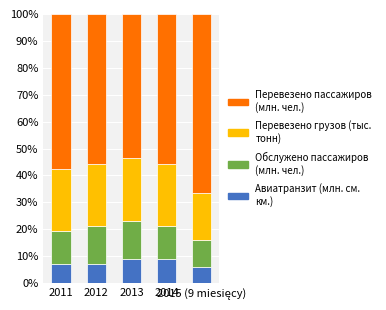

Does the chart contain any negative values?

No